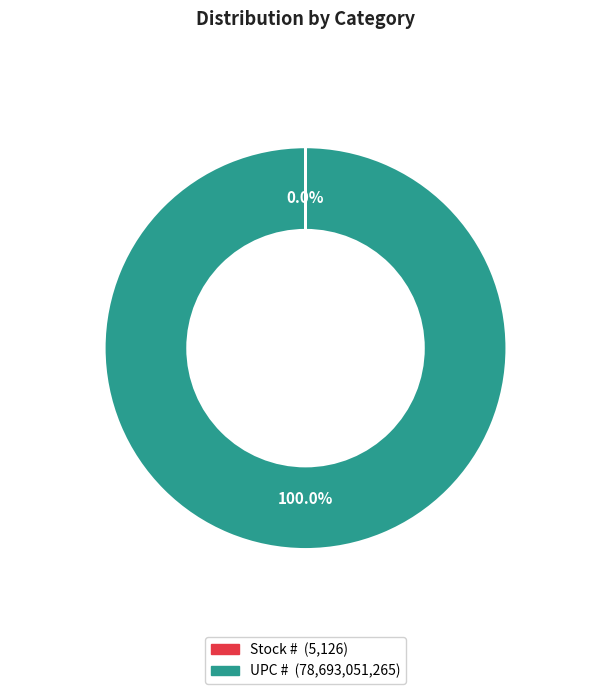

Which slice is the largest?

UPC #